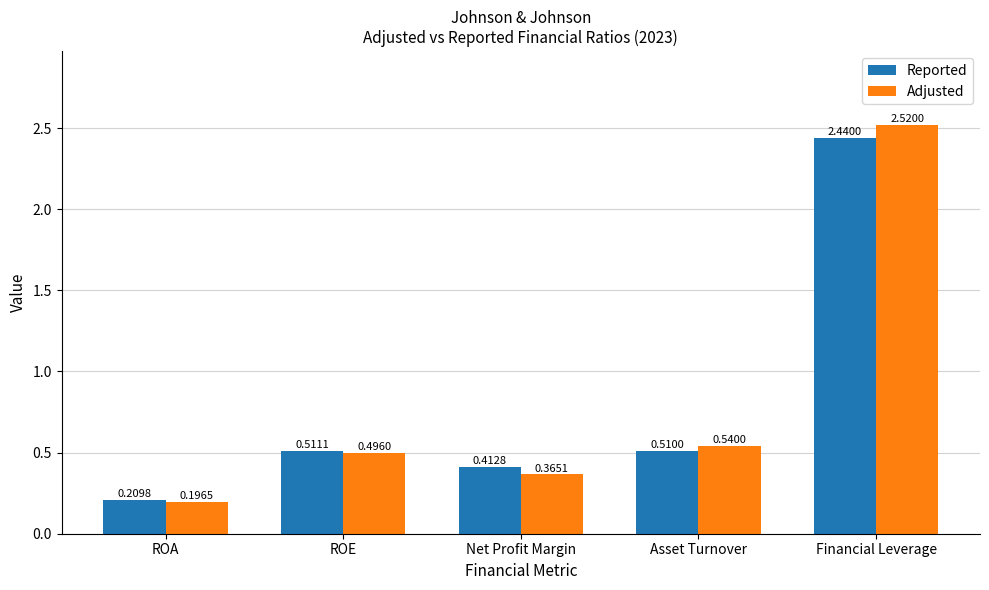

Count the number of data series in this chart.

2